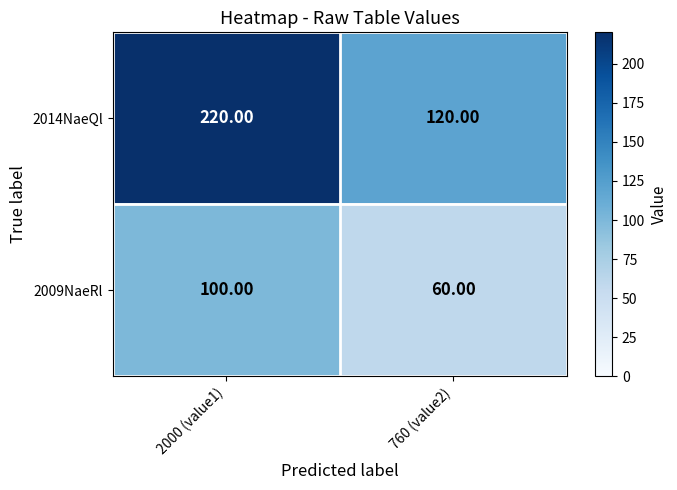

At which category does the chart reach its peak across all series?

2000 (value1)